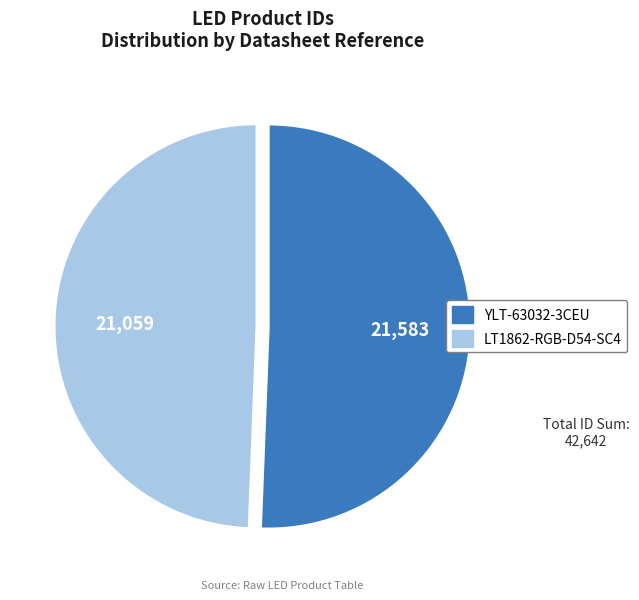

The YLT-63032-3CEU slice represents 51% of the pie. True or false?

True